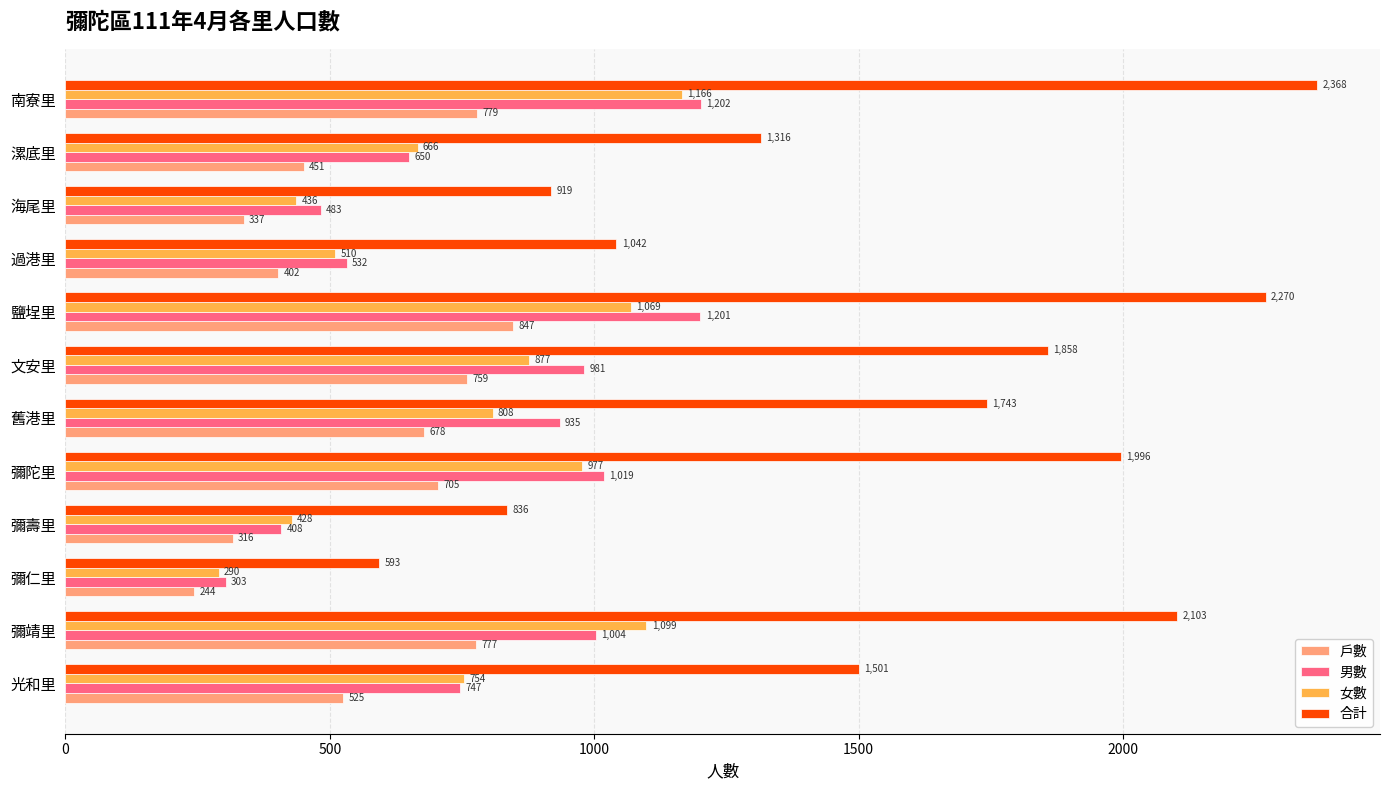

What is the difference between the highest and lowest values at 光和里?

976